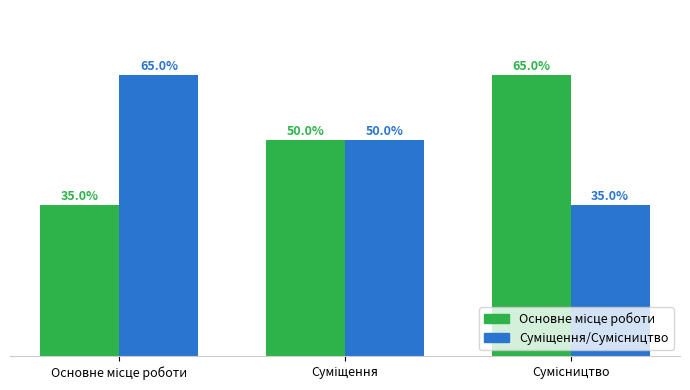

Where does the Основне місце роботи series first go above 50?

Сумісництво